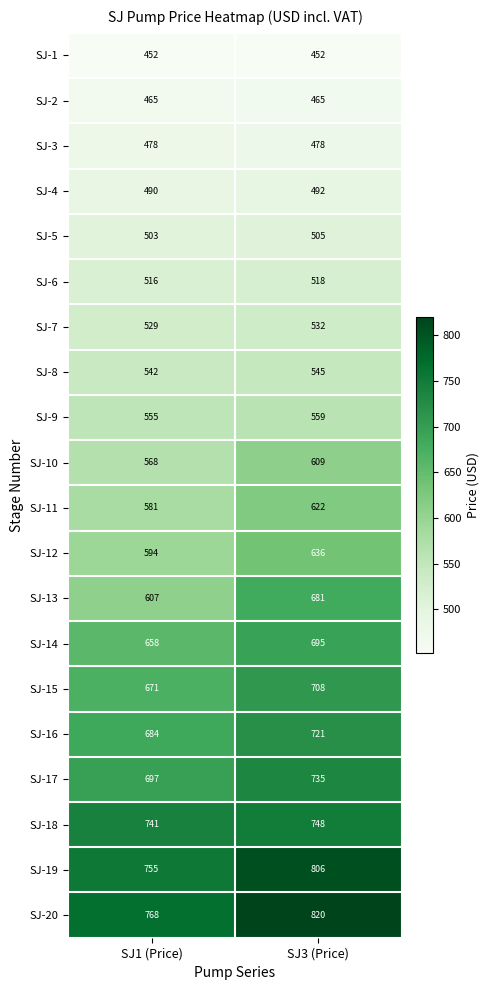

At which label is SJ-9 closest to 557?

SJ1 (Price)